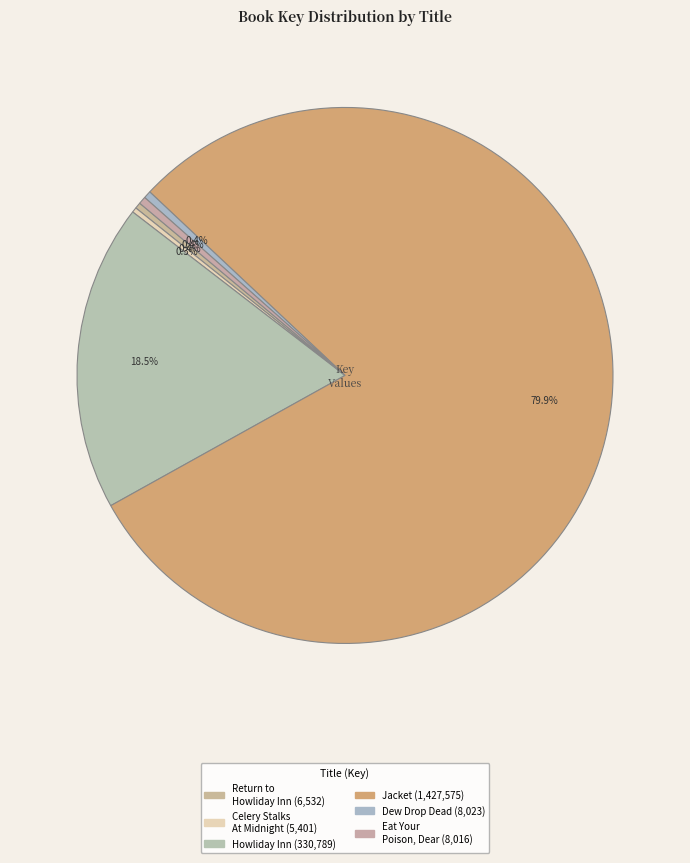

Is there any slice that represents more than half of the pie?

Yes